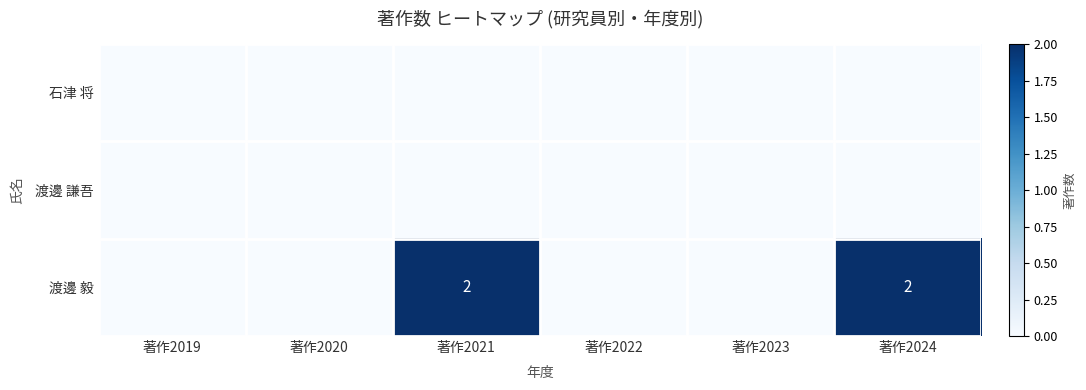

What is the sum of the 渡邊 毅 values at 著作2023 and 著作2021?

2